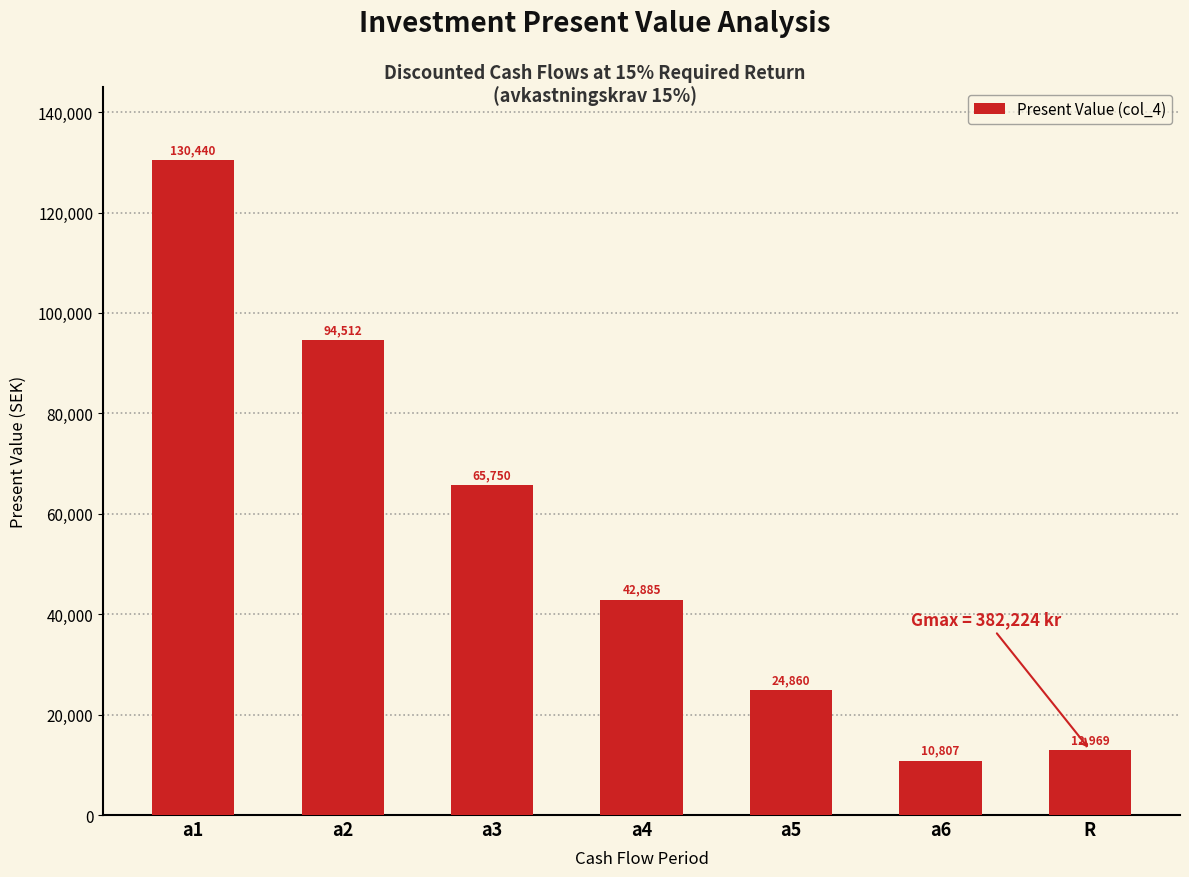

Is it true that the value at a2 is 94512.5?

True